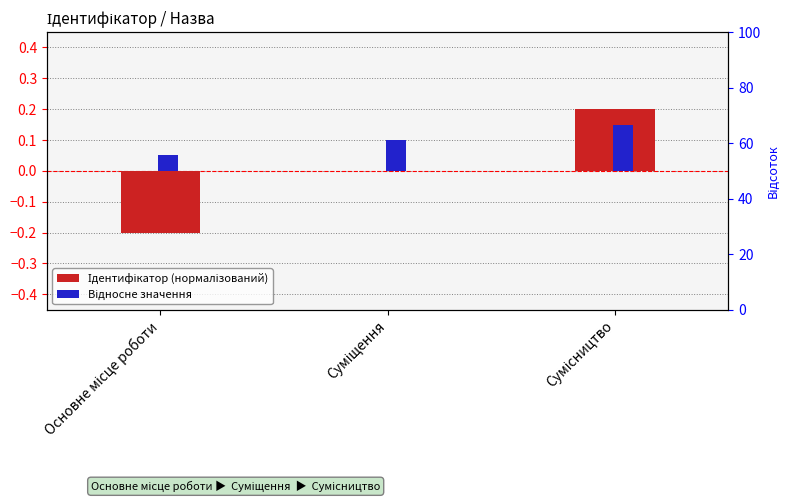

What is the difference between the maximum and second lowest values in the Ідентифікатор (нормалізований) series?

0.2